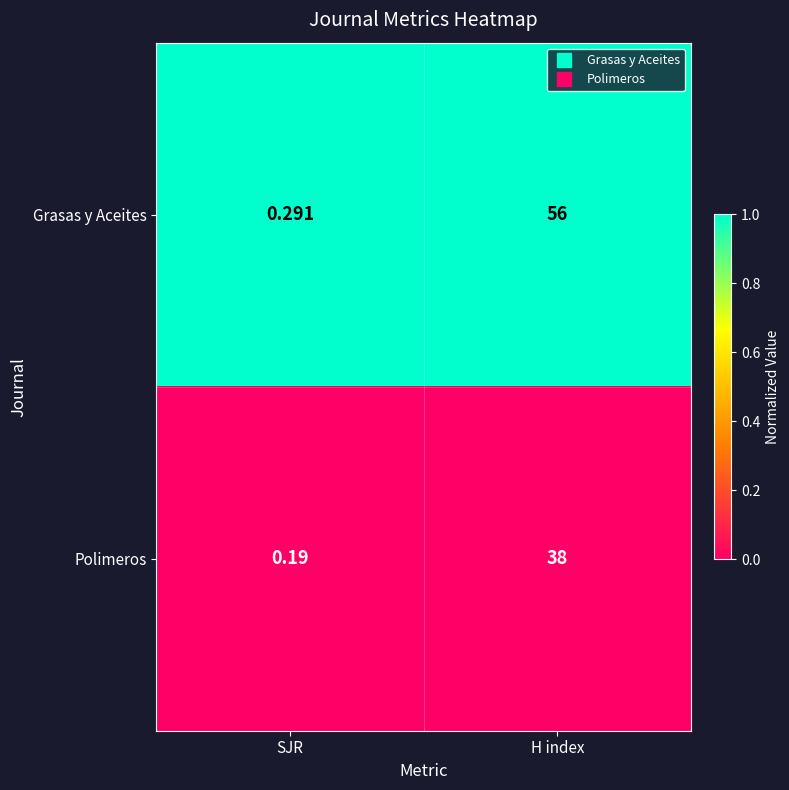

Which category has the lowest value in the Polimeros series?

SJR